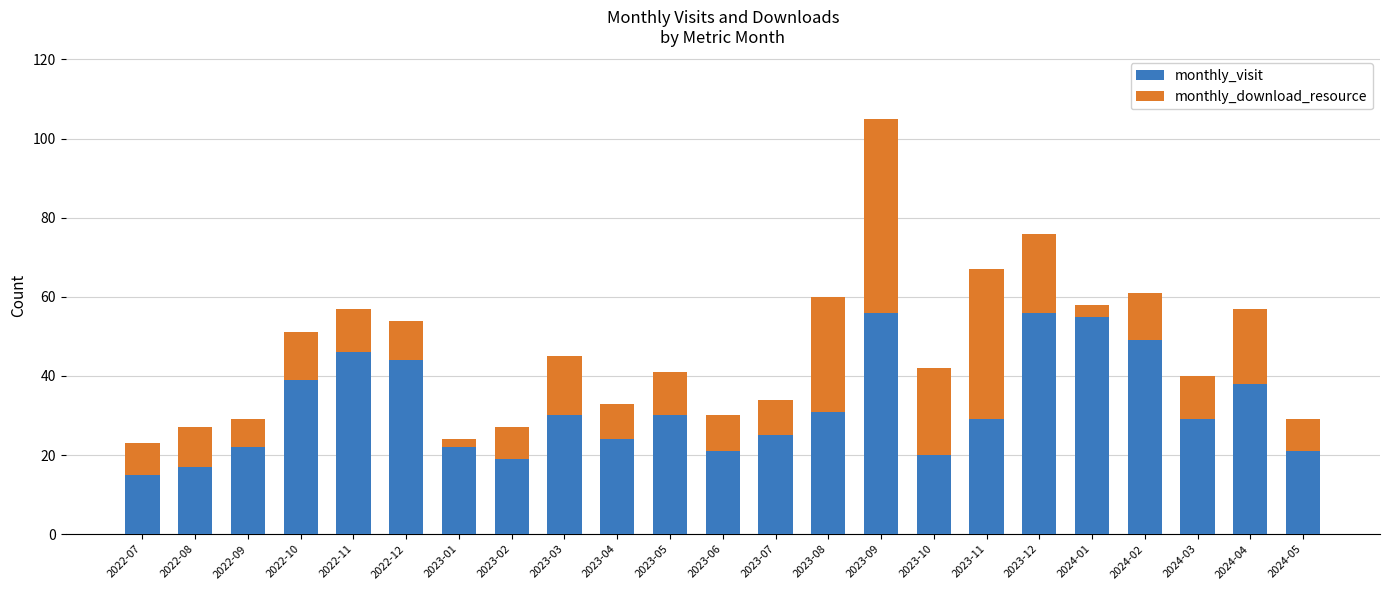

Does the chart contain stacked bars?

Yes